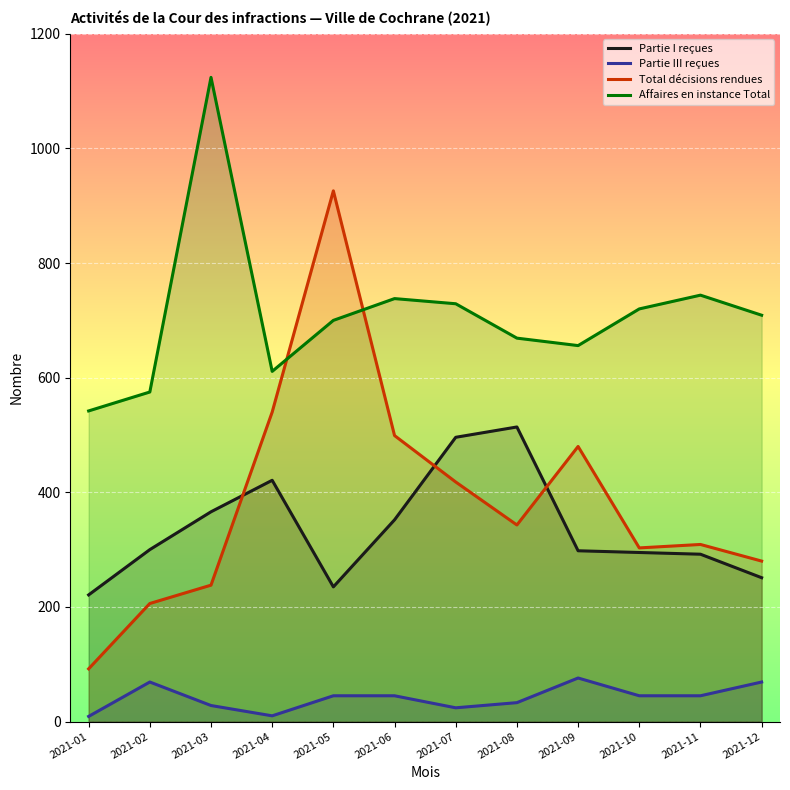

What is the difference between the maximum and minimum values in the Partie I reçues series?

293